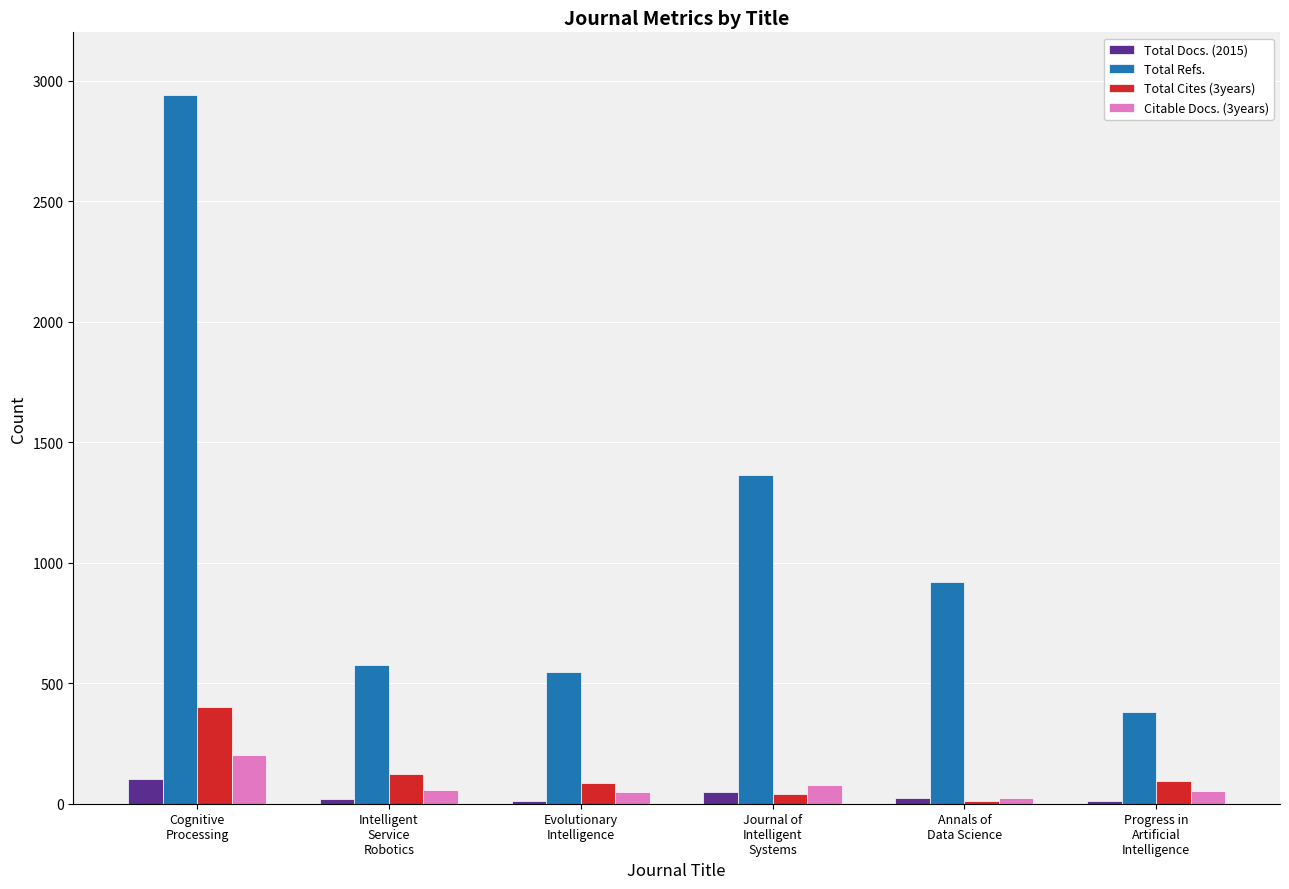

Which series has the largest total across all categories?

Total Refs.